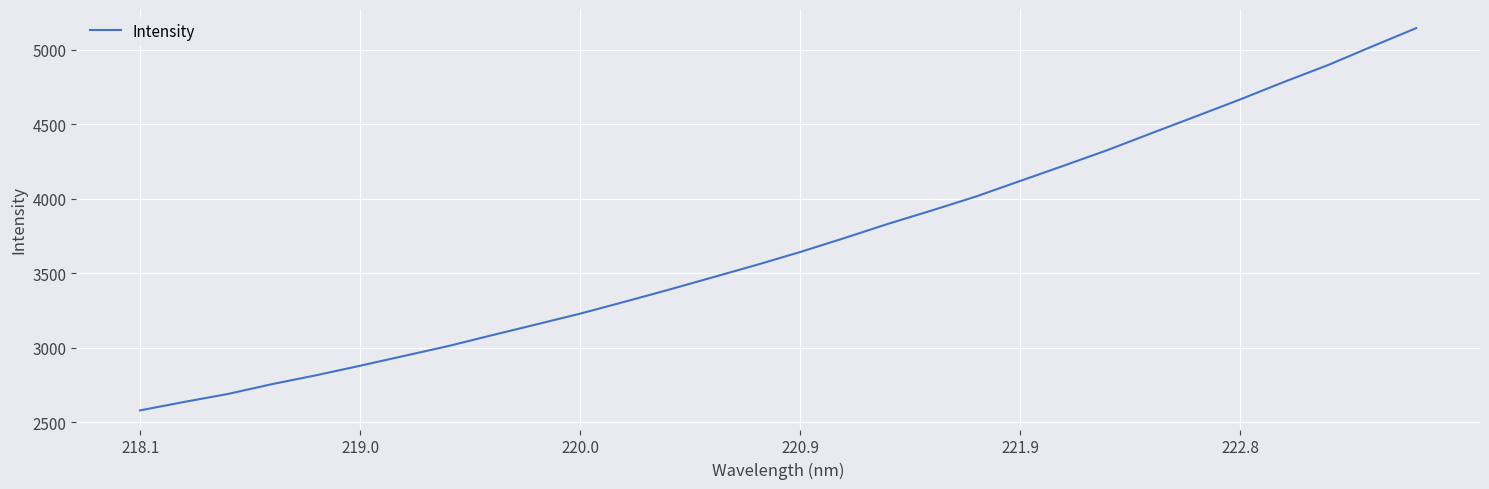

What is the maximum value shown in the chart?

5145.0